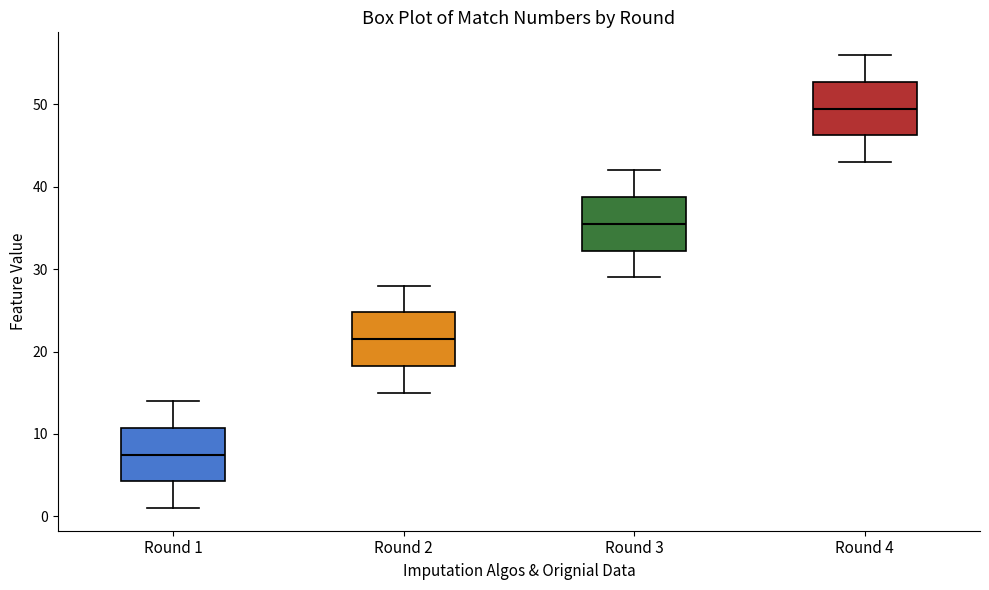

Where does the upper whisker of the box for Round 3 end on the y-axis? The values are not printed on the chart, so give them approximately, as read against the axis.

42